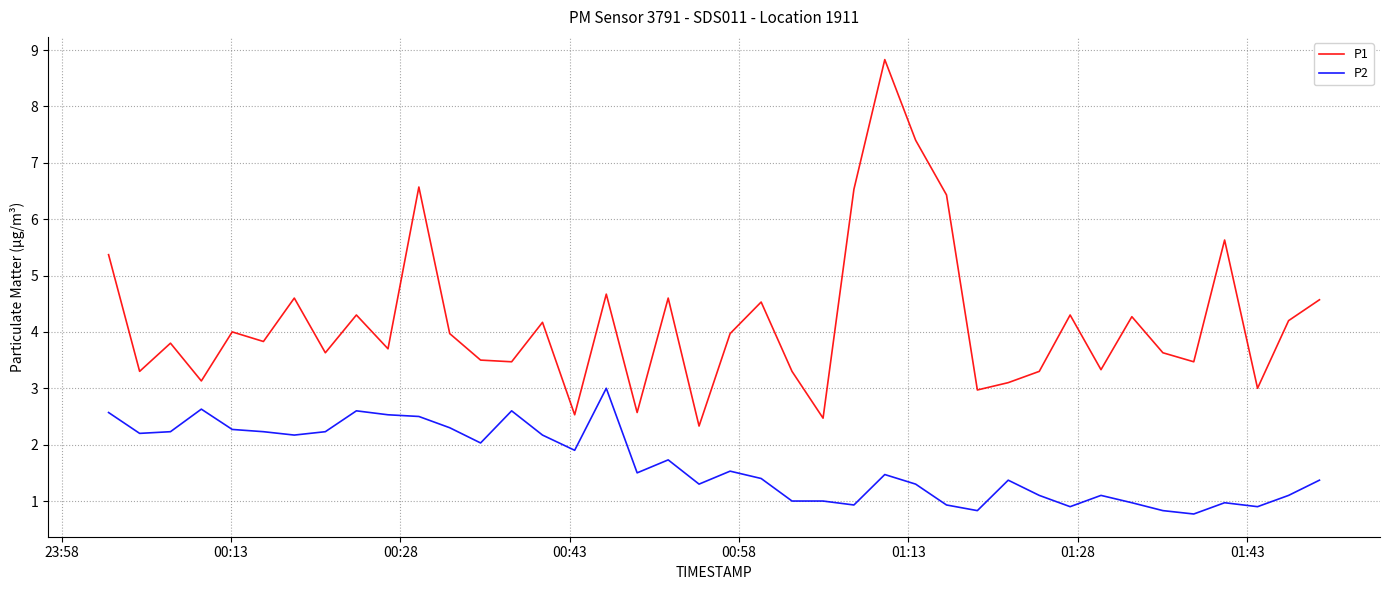

What is the greatest value displayed?

8.8